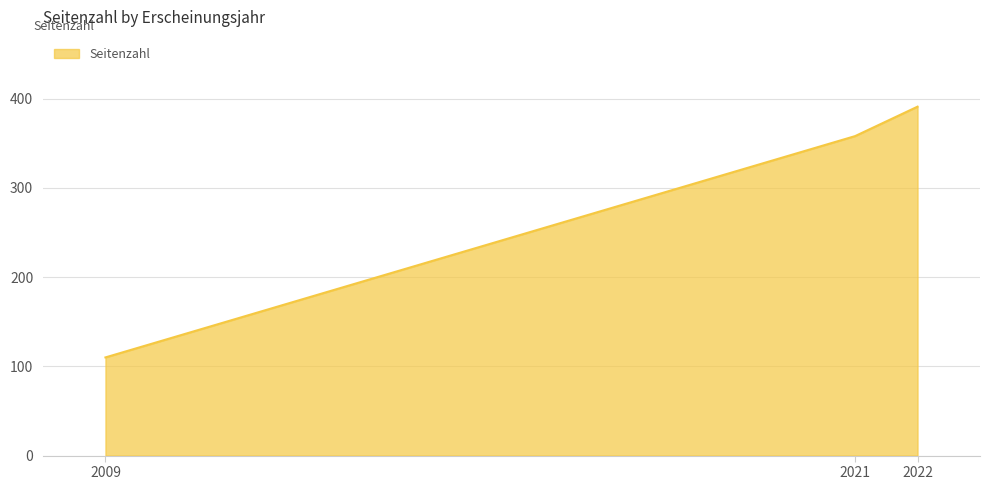

What is the difference between the maximum and minimum values?

281.0